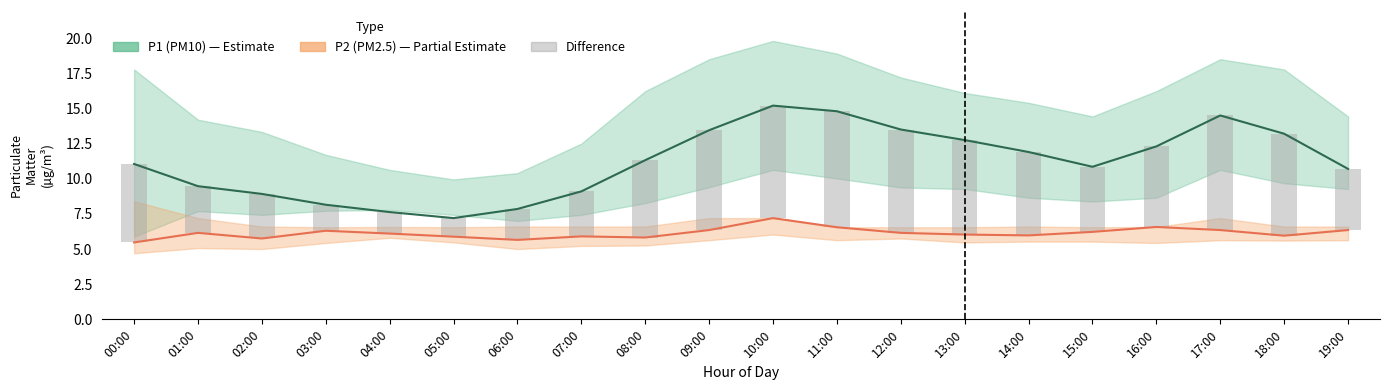

What position from the left is 06:00?

7